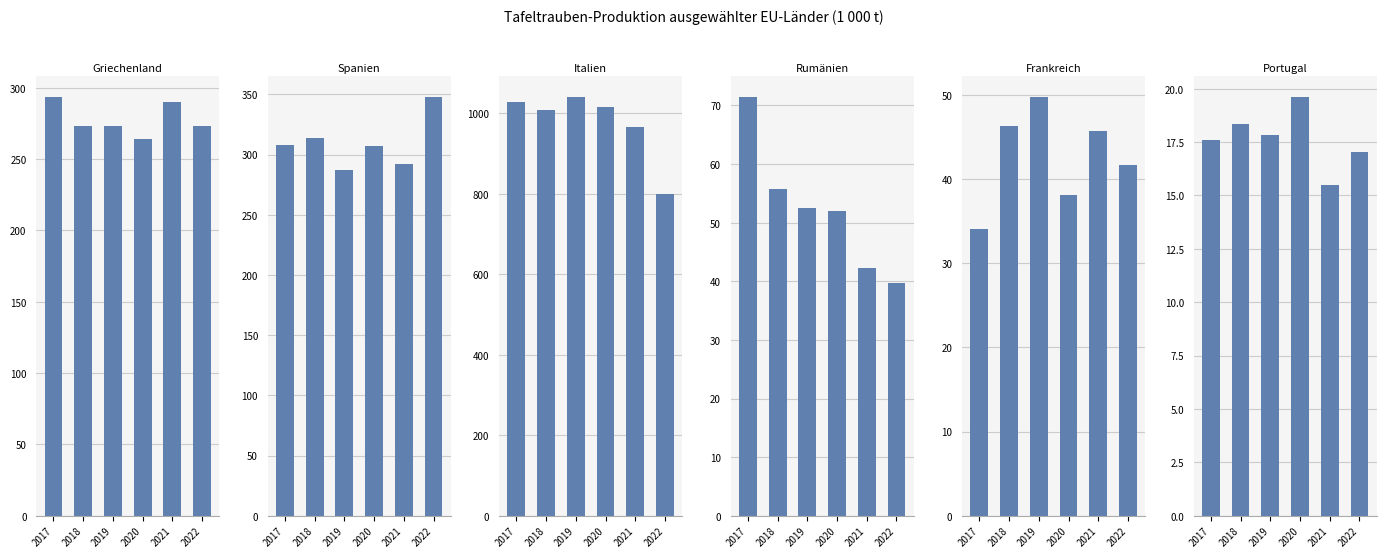

How many values in the Rumänien series exceed 52?

3